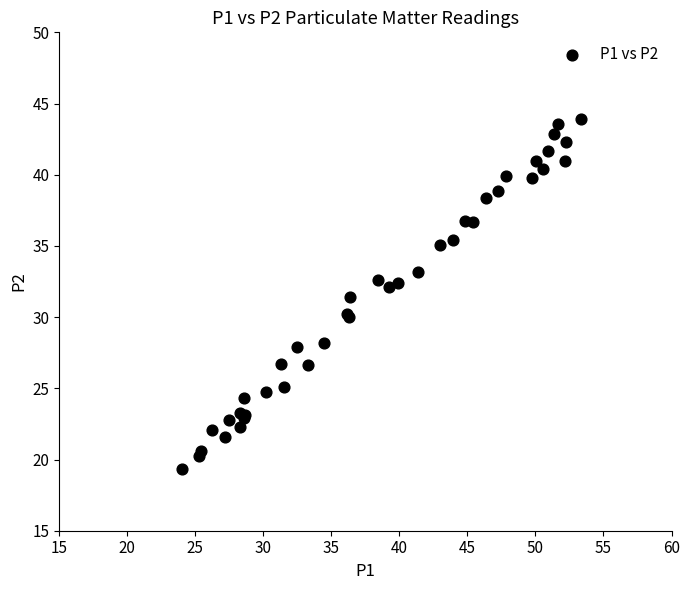

What Y value in the scatter plot is closest to 31?

31.4